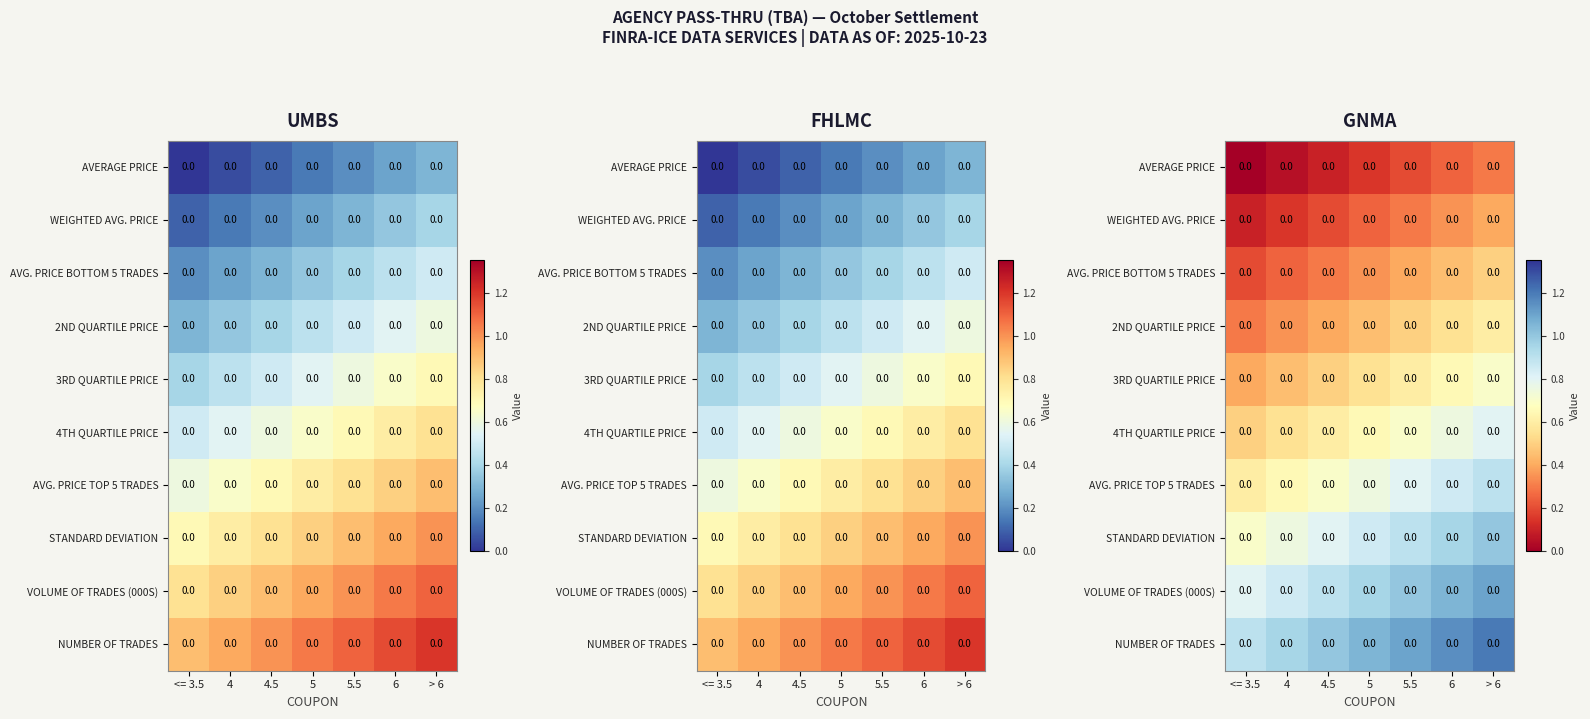

Which category has the lowest value across all series?

<= 3.5